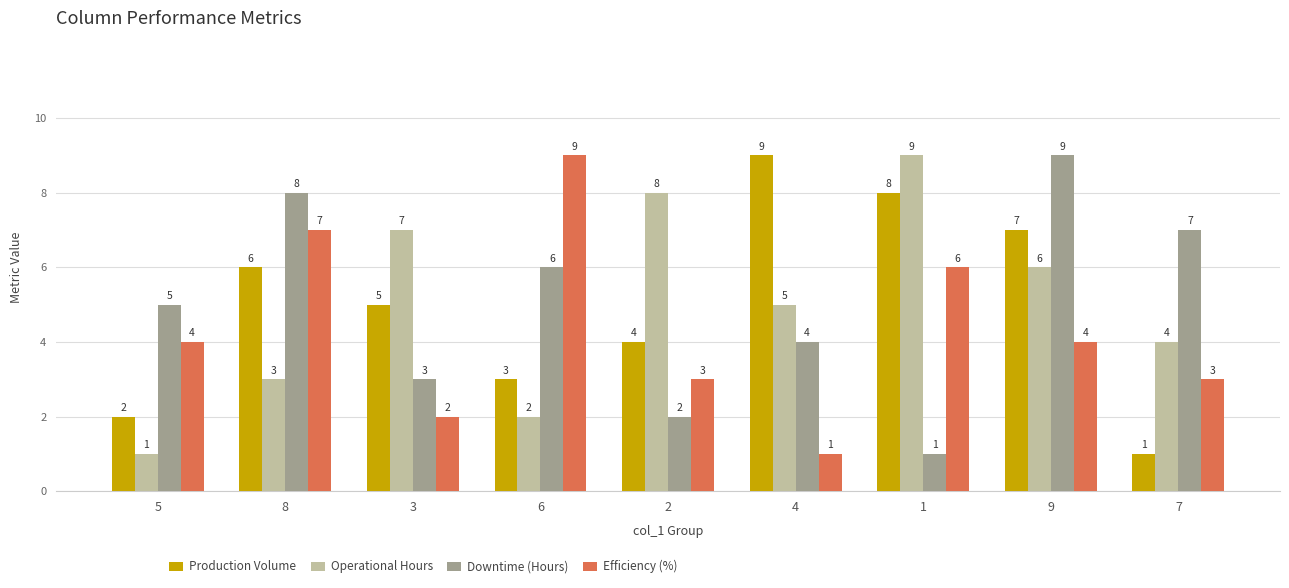

The Production Volume series shows 10 at 9. True or false?

False